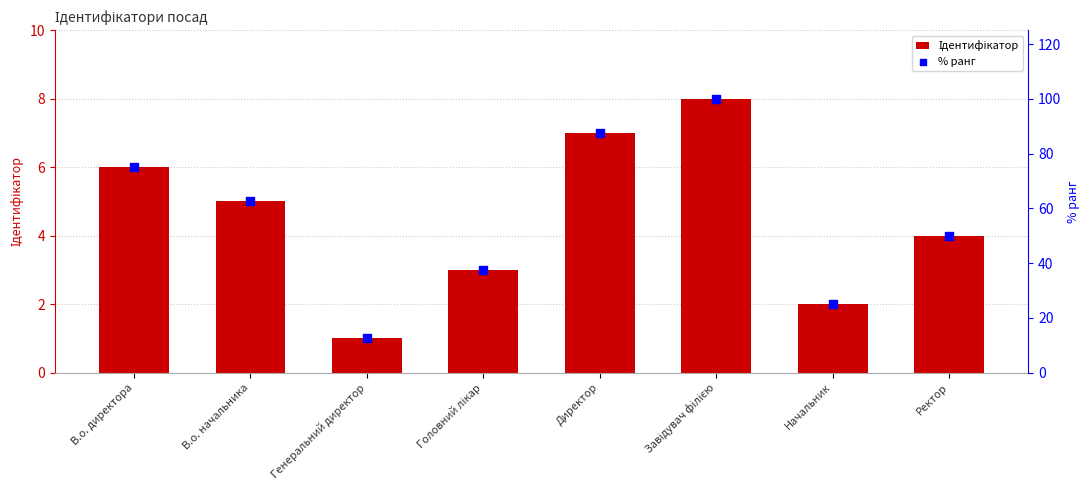

What are all the series names shown in the legend?

Ідентифікатор, % ранг